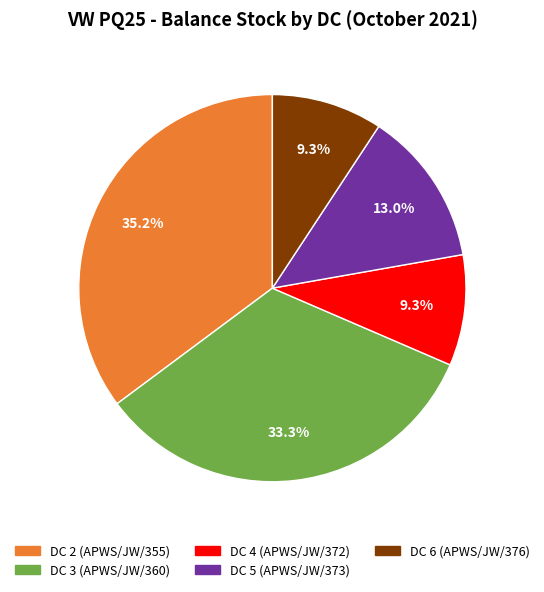

Does any single category account for the majority?

No